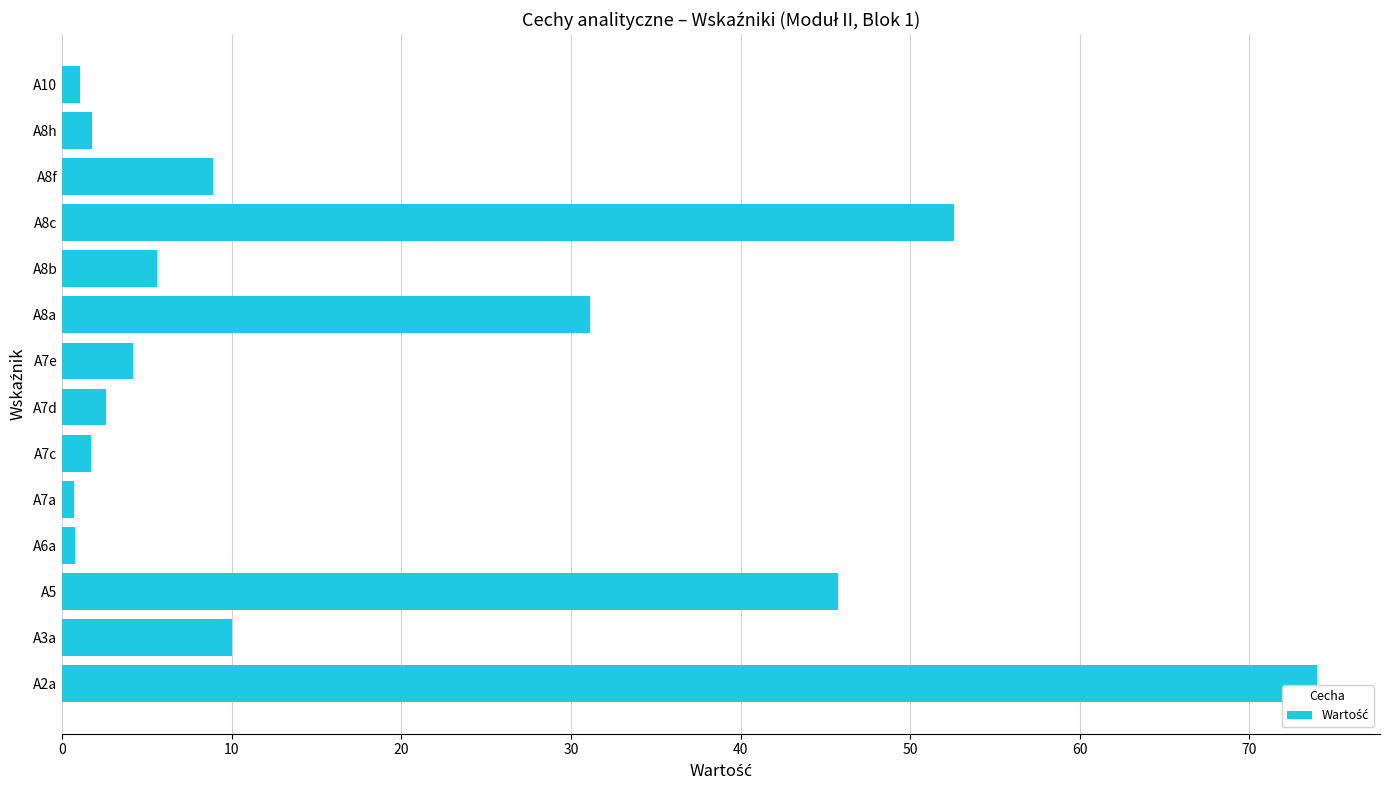

What is the greatest value displayed?

74.0